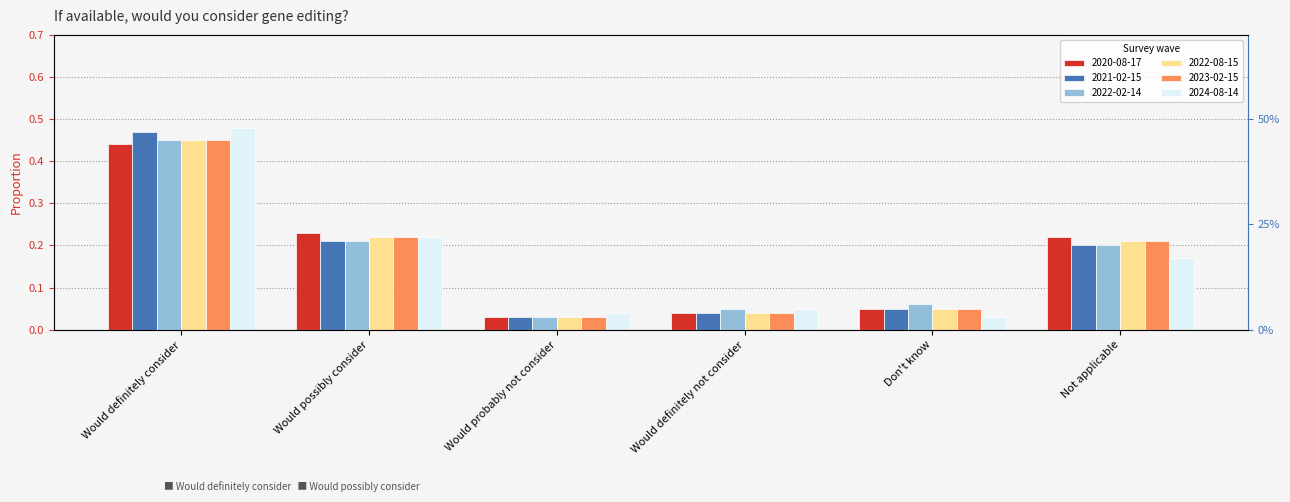

How many groups of bars are there?

6